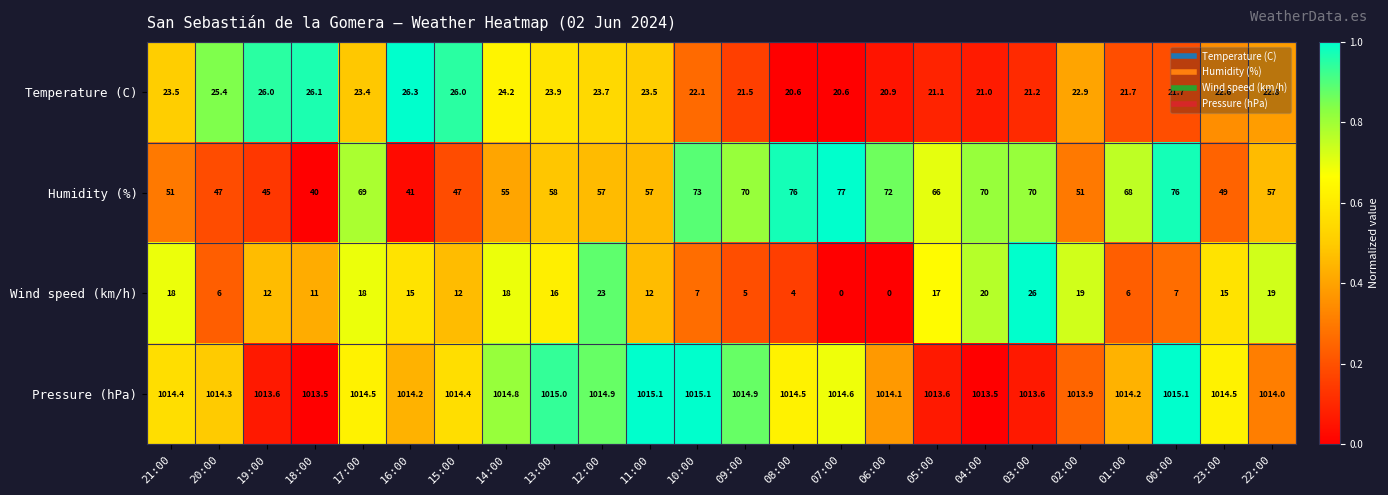

What is the difference between the second highest and minimum values in the Pressure (hPa) series?

1.6